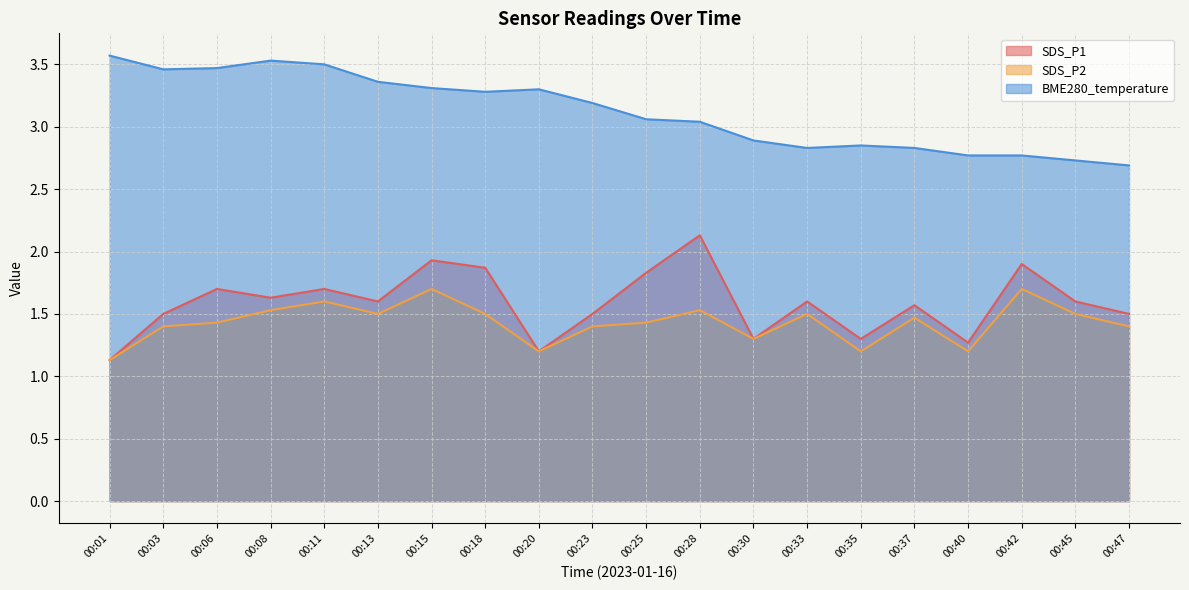

What is the sum of the SDS_P1 values at 00:20 and 00:11?

2.9